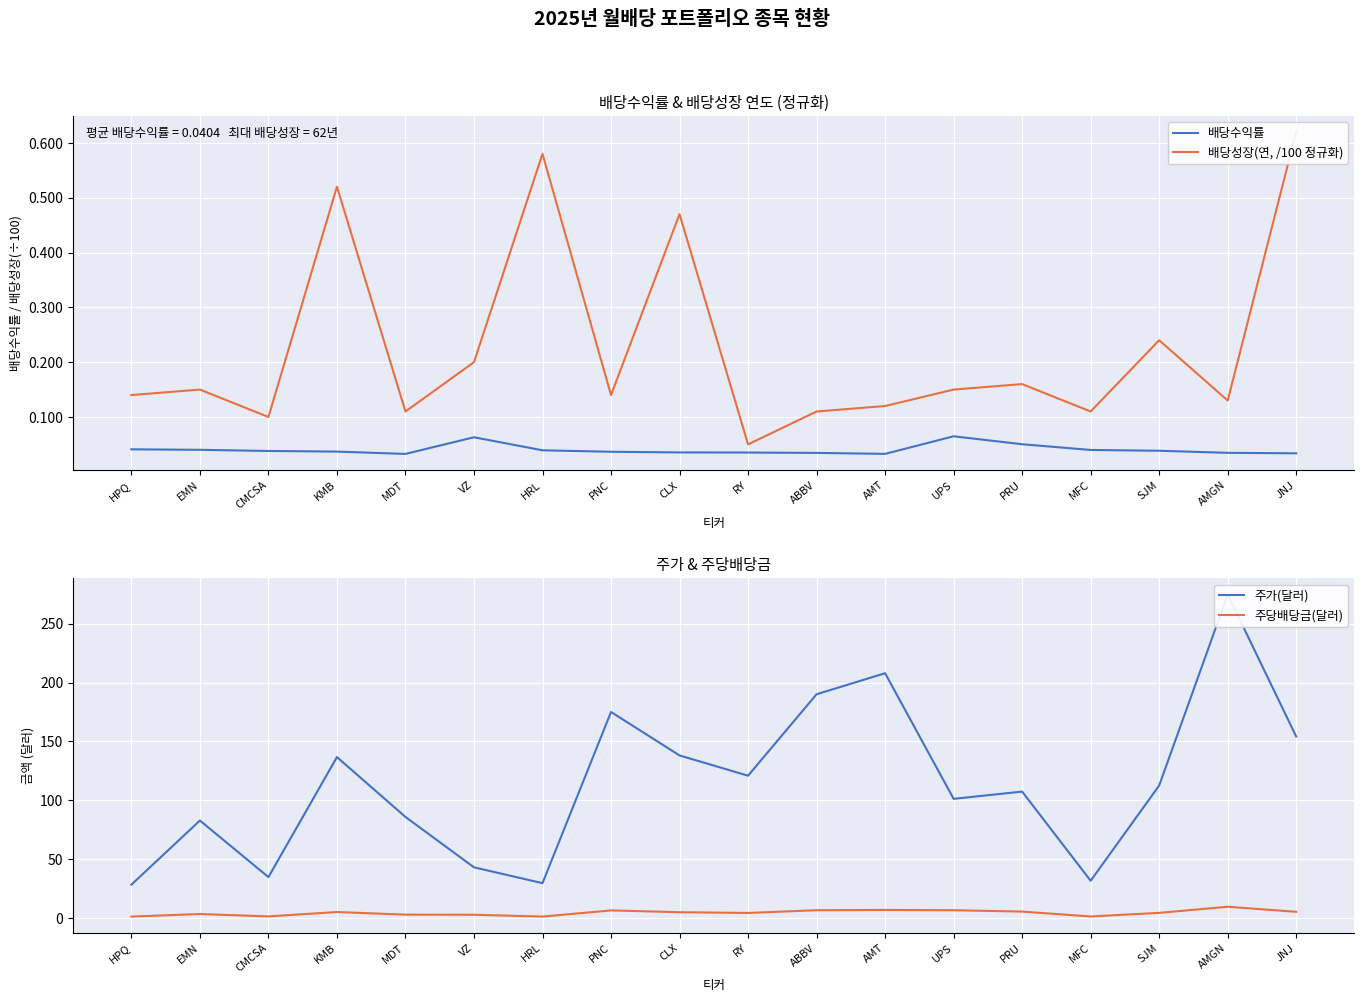

True or false: 주가(달러) and 배당수익률 intersect in this chart.

False